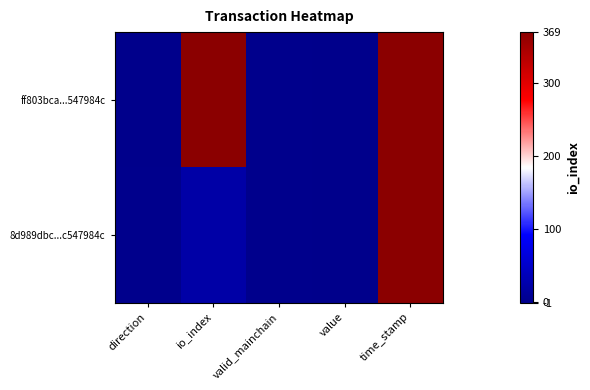

Which has a higher value, time_stamp or valid_mainchain?

time_stamp